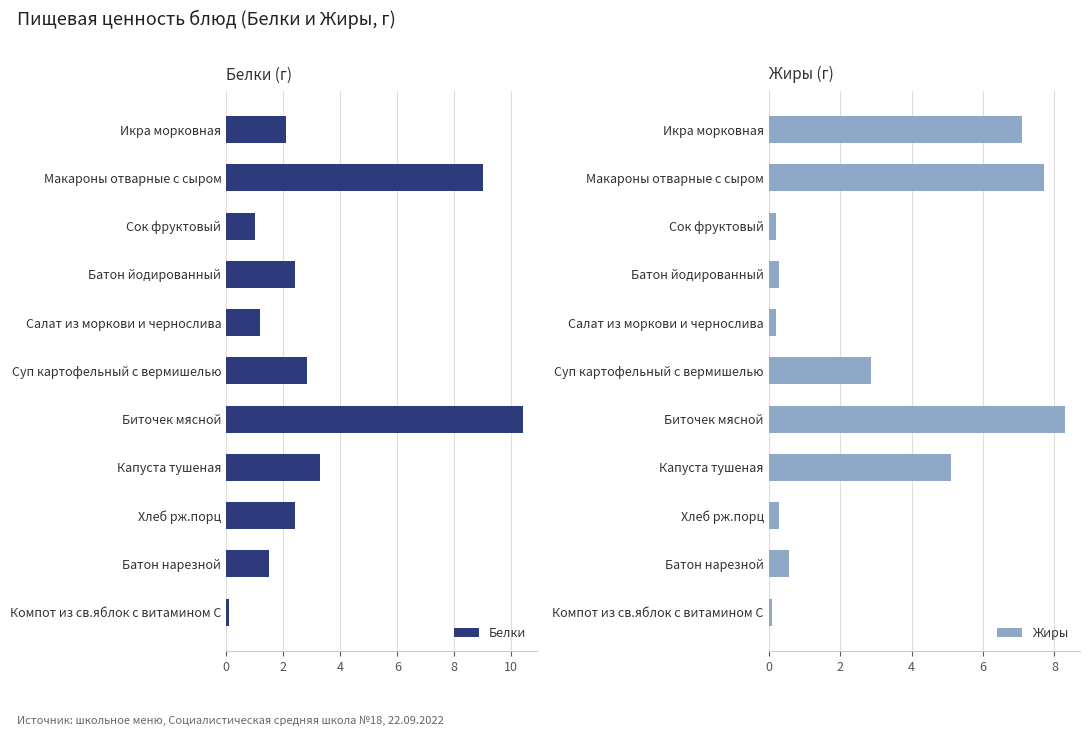

What are all the series names shown in the legend?

Белки, Жиры